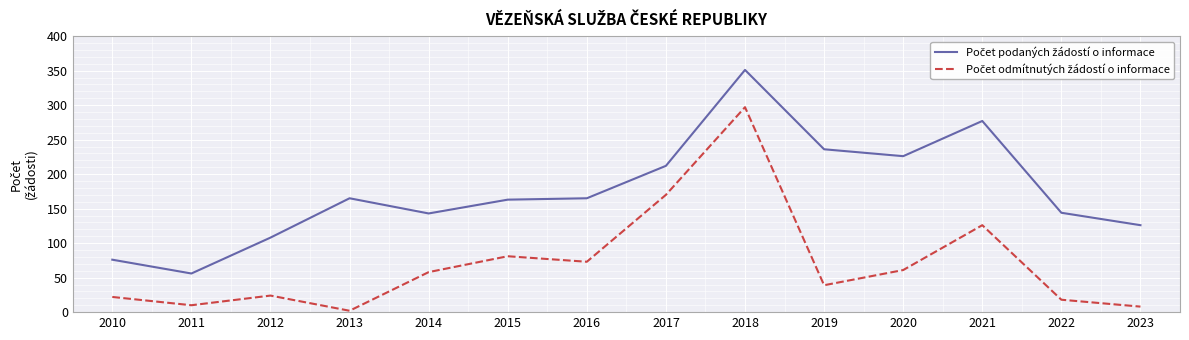

At which category is the sum across all series the highest?

2018